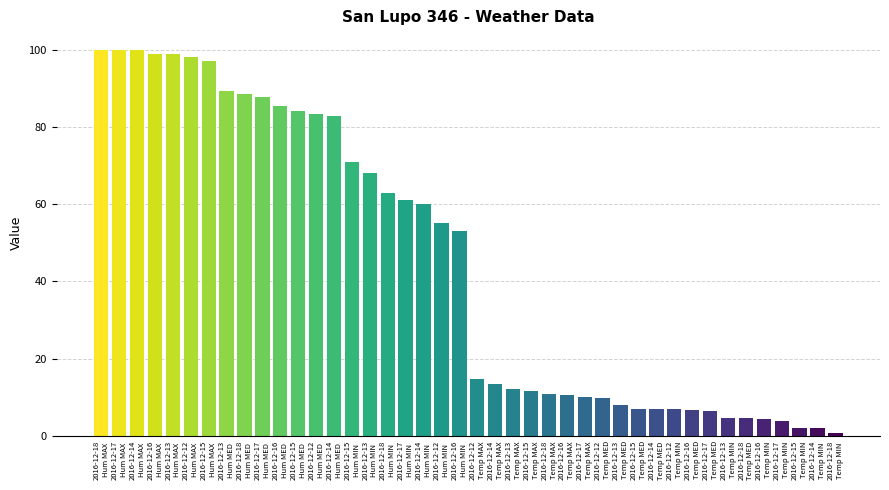

The Temp MAX series shows 16.8 at 2016-12-16. True or false?

False